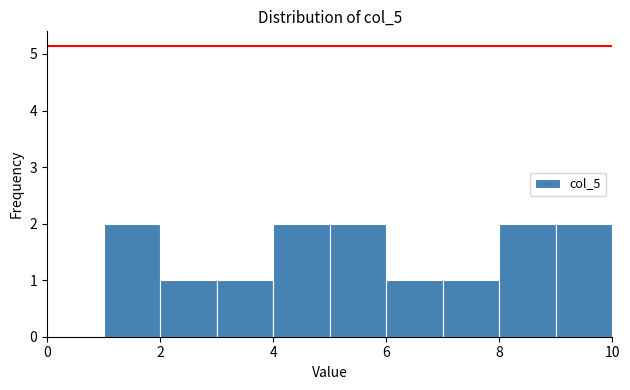

Reading left to right, transcribe this chart: for each bar, give the range it covers on the x-axis and its height. The values are not printed on the chart, so give them approximately, as read against the axis.

1 to 2: 2
2 to 3: 1
3 to 4: 1
4 to 5: 2
5 to 6: 2
6 to 7: 1
7 to 8: 1
8 to 9: 2
9 to 10: 2